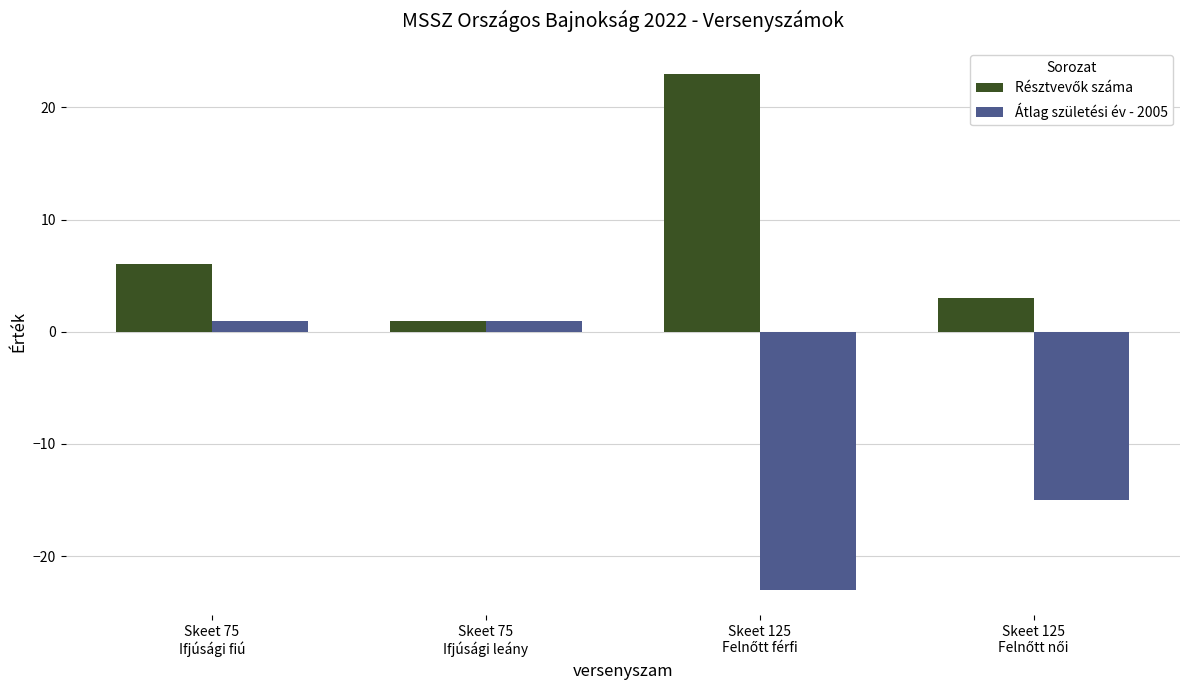

Which series has the largest range (max minus min)?

Átlag születési év - 2005